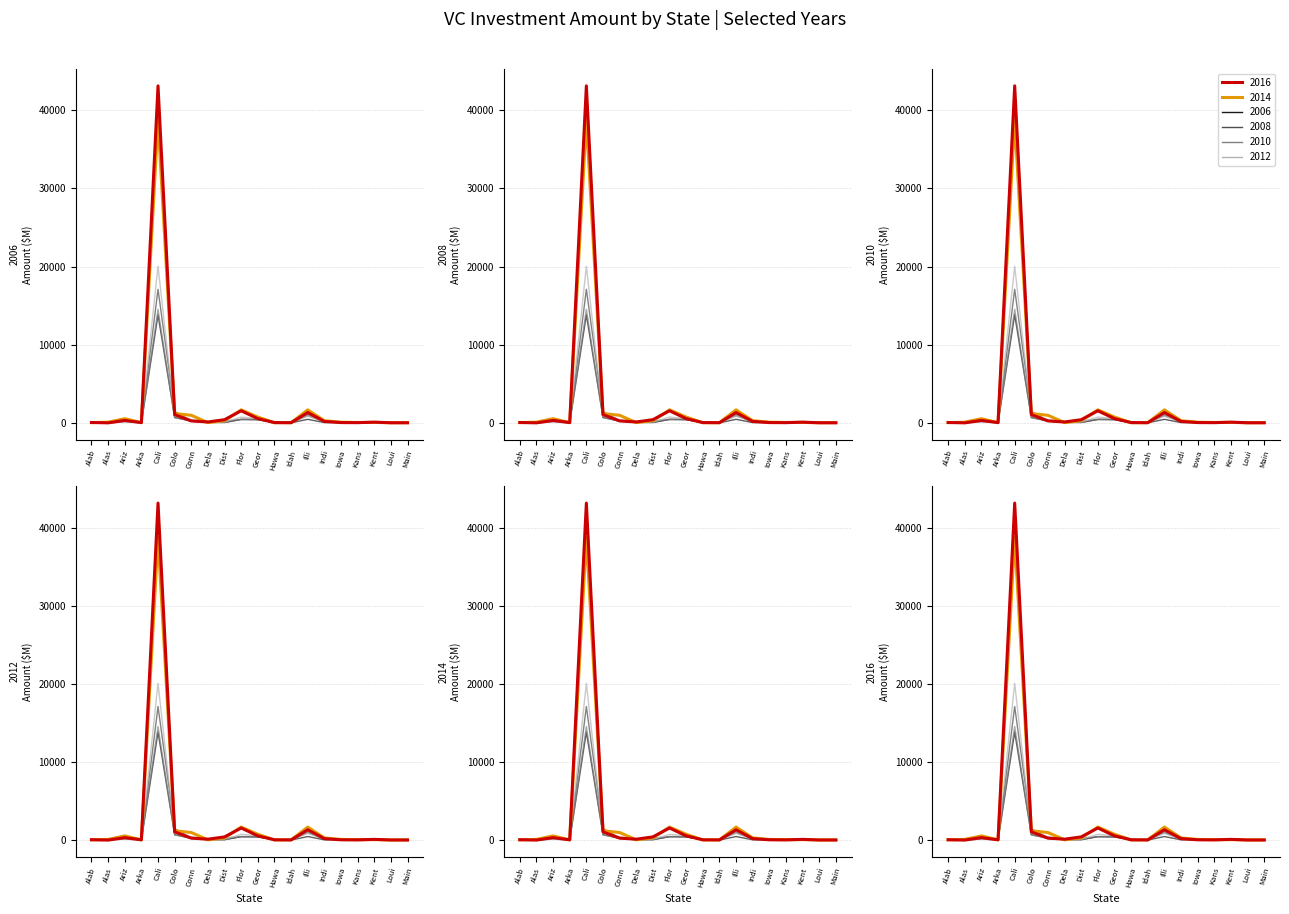

At which label does 2012 first exceed 86?

Ariz